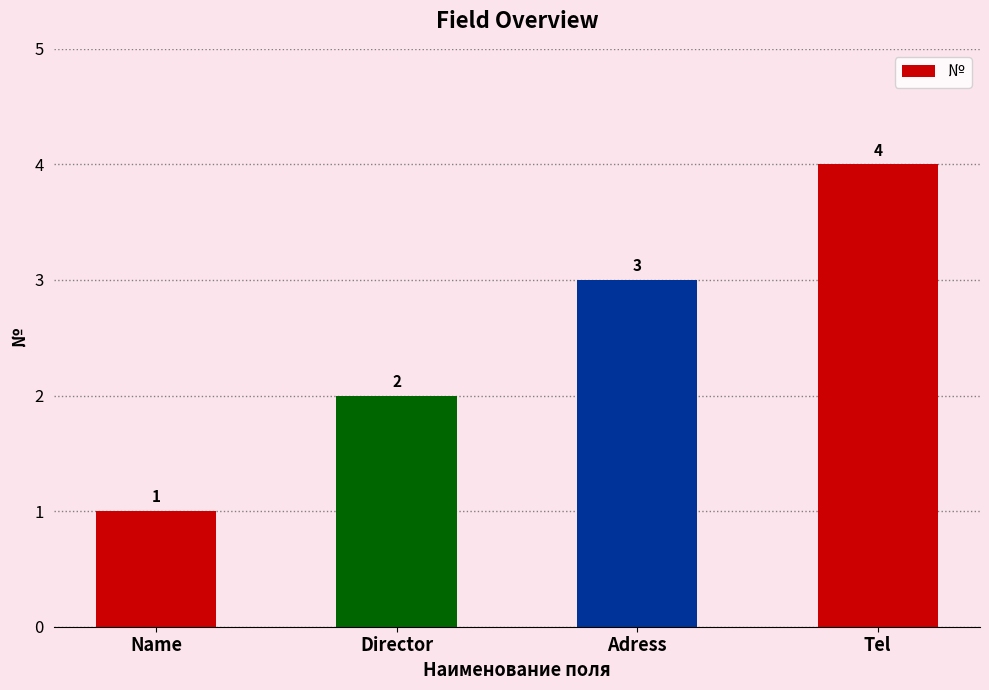

What is the sum of the values at Tel and Director?

6